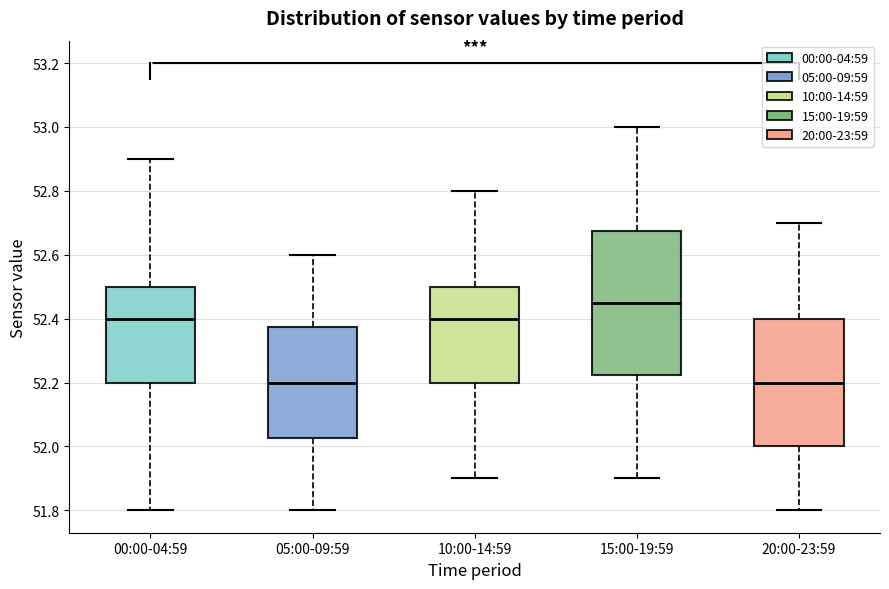

Which box's median line is the highest?

15:00-19:59